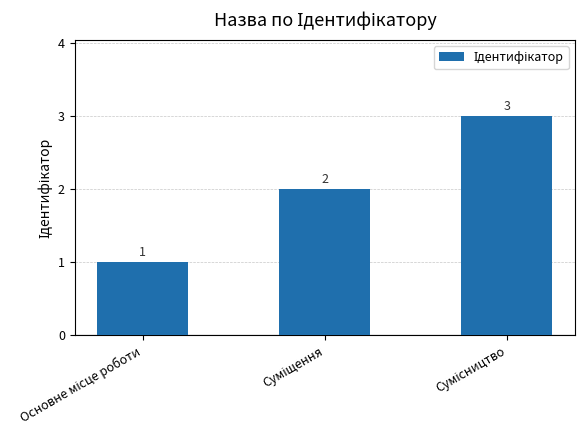

Reading right to left, transcribe all the data shown in this chart.

3	2	1